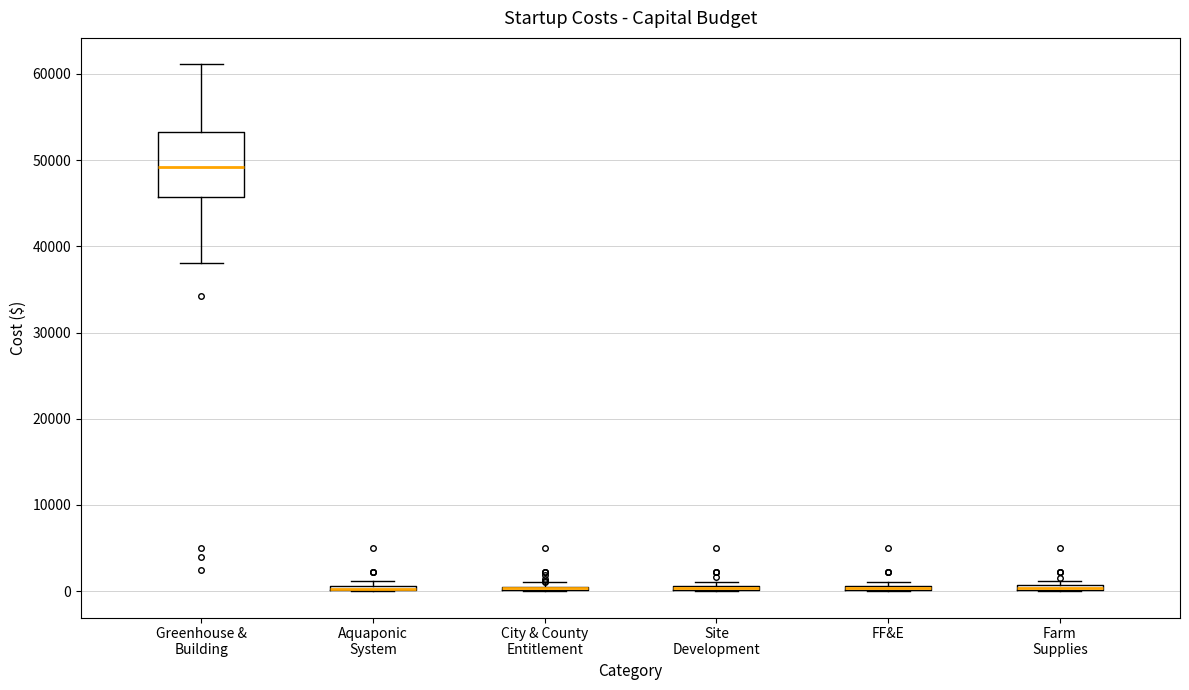

Where is the upper edge of the box for Farm Supplies on the y-axis? The values are not printed on the chart, so give them approximately, as read against the axis.

1000